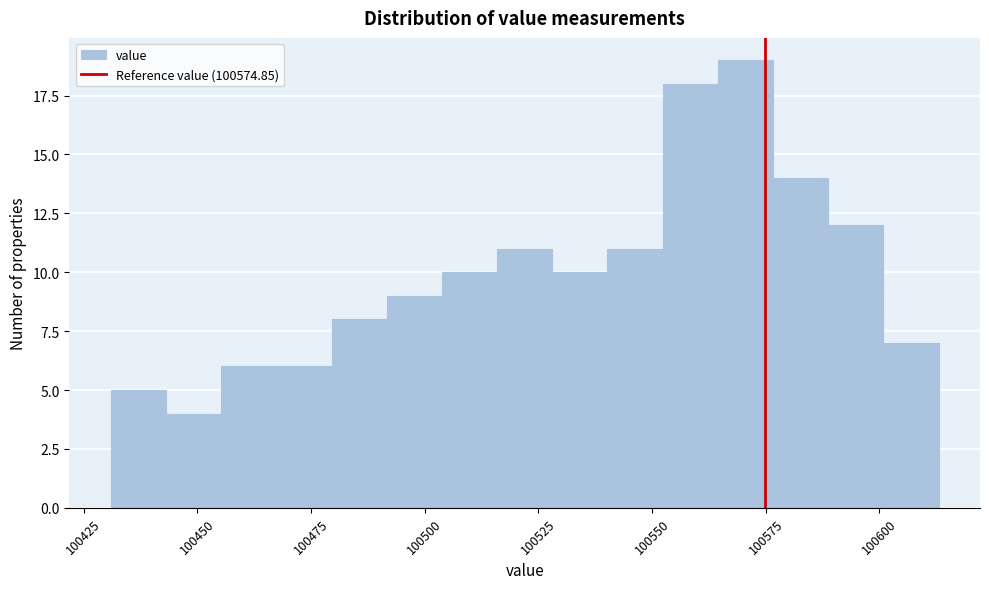

Read against the x-axis, roughly where is the centre of the tallest bar?

100570